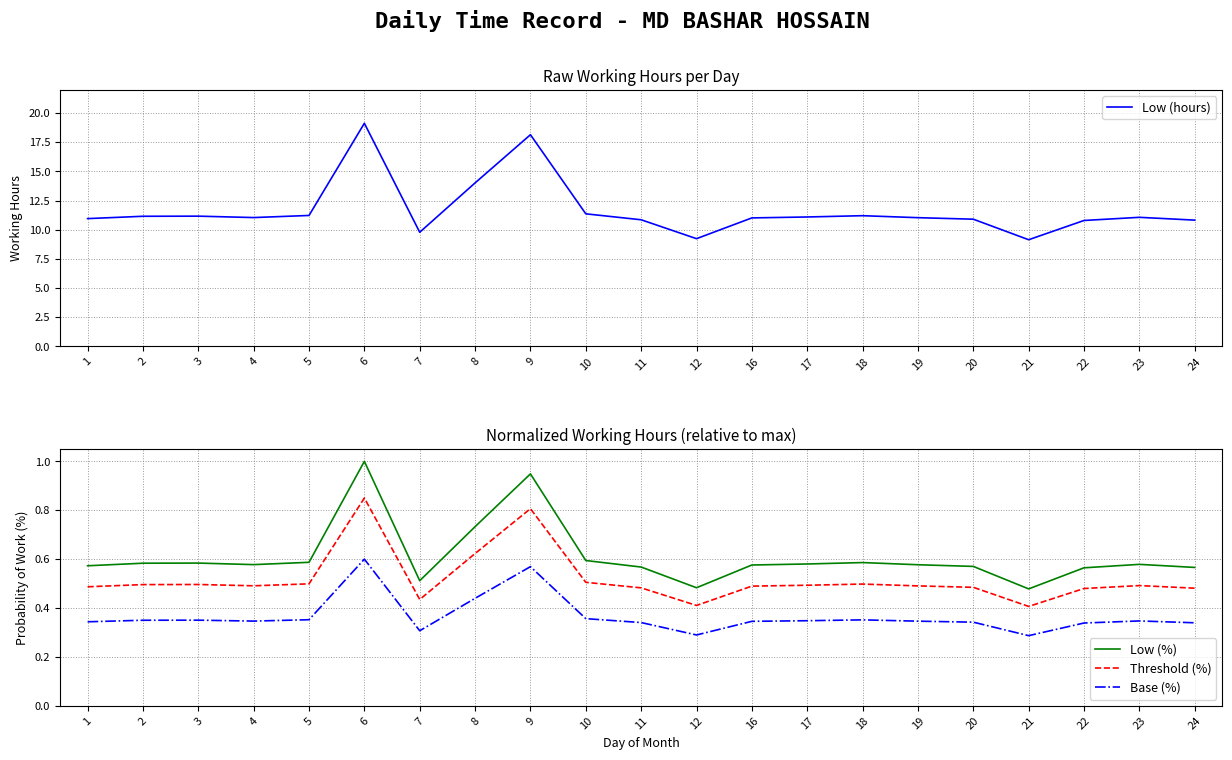

What are all the series names shown in the legend?

Low (hours), Low (%), Threshold (%), Base (%)